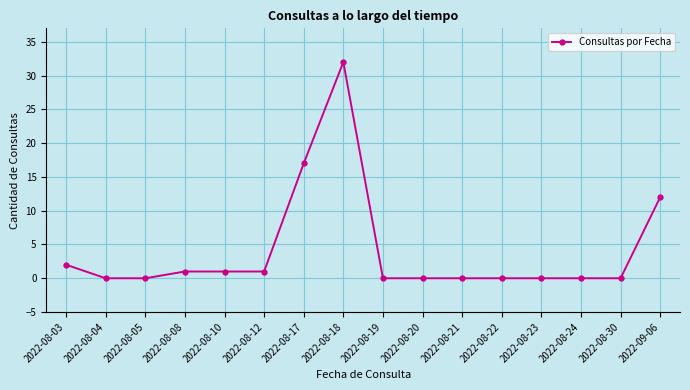

Where is the data nearest to the value 16?

2022-08-17